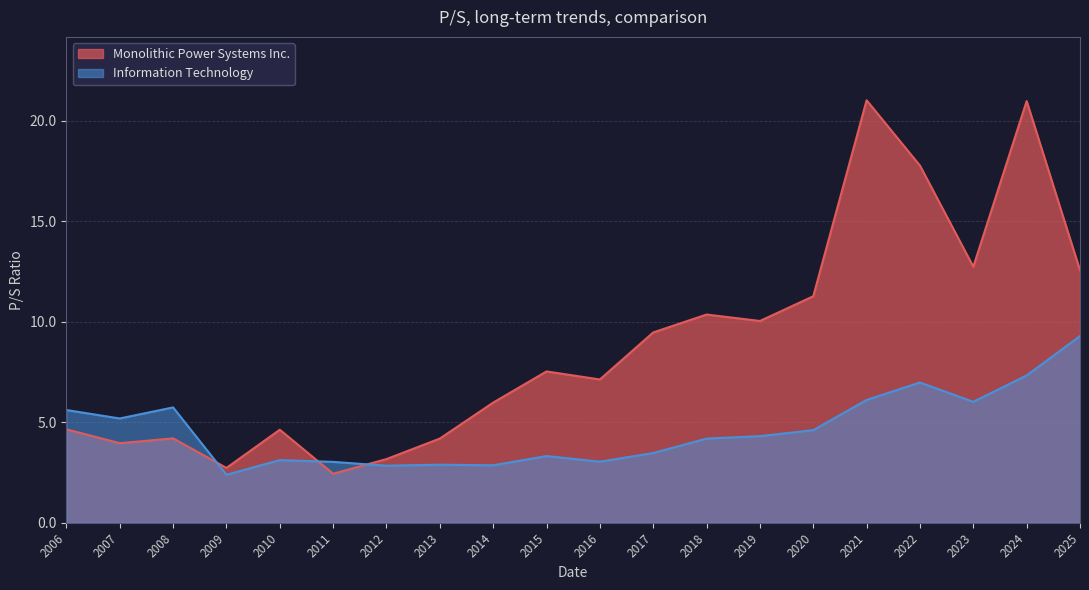

Where does the Information Technology series first go above 4?

2006